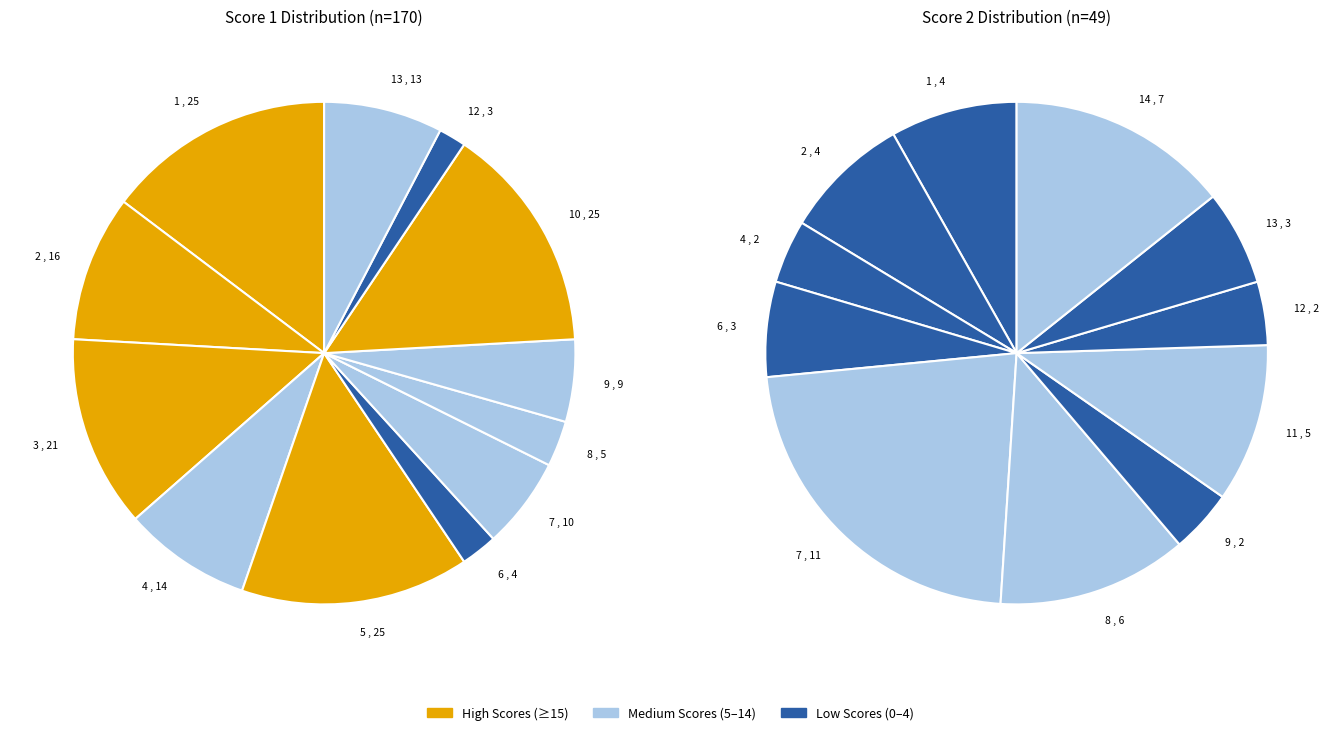

Does Board 8 represent more than half of the total?

No